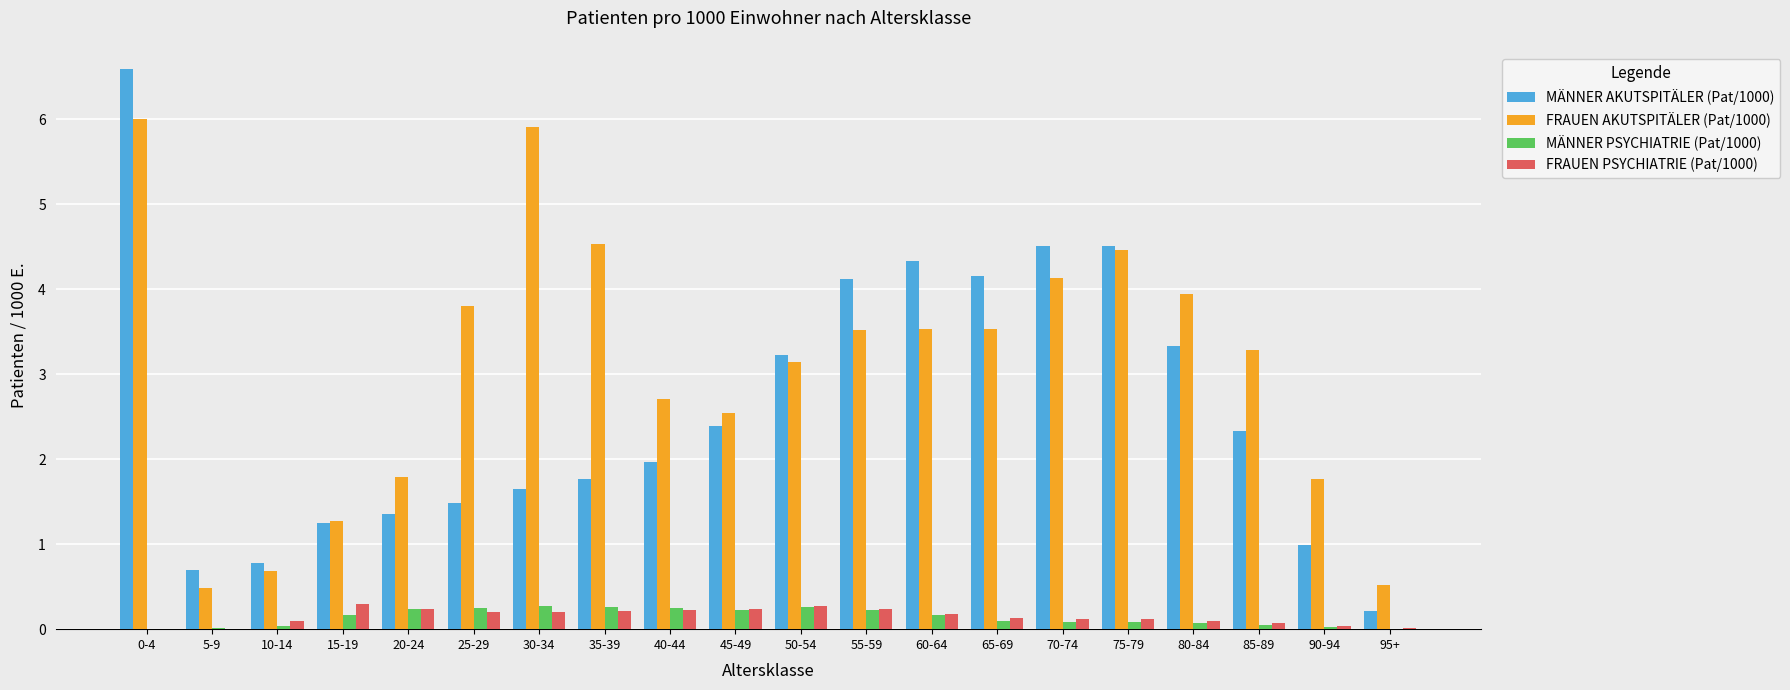

What is the sum of all MÄNNER PSYCHIATRIE (Pat/1000) values?

2.8